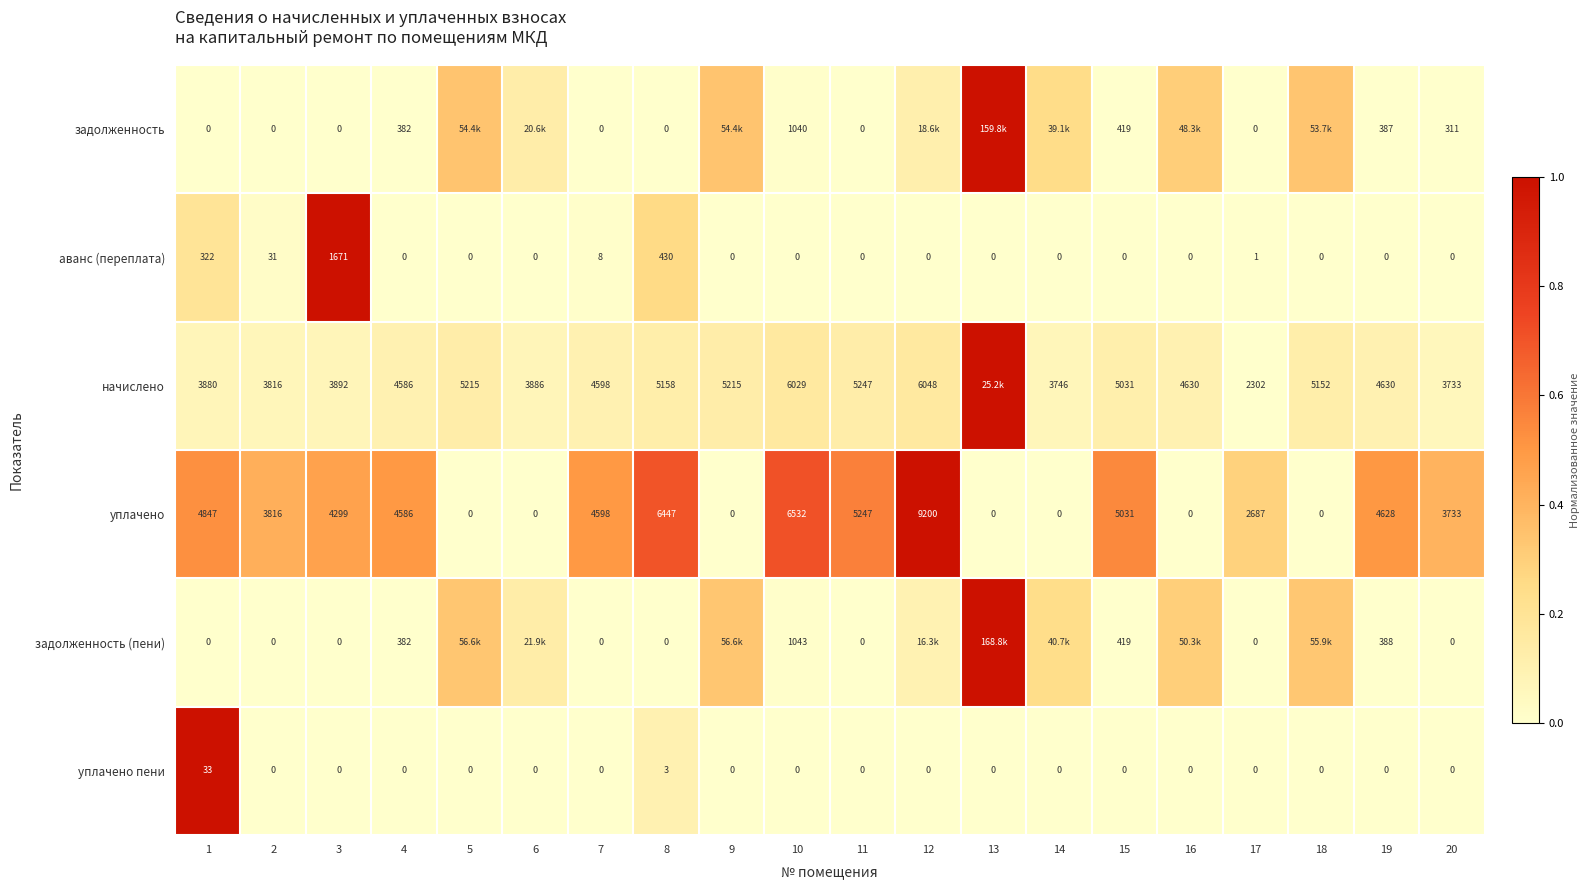

Between 1 and 2, which series saw the biggest shift?

уплачено